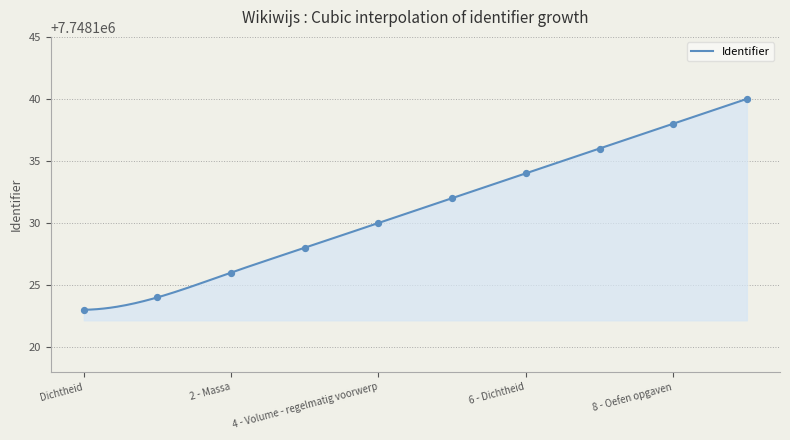

Which has a higher value, 4 - Volume - regelmatig voorwerp or 1 - Inleiding?

4 - Volume - regelmatig voorwerp